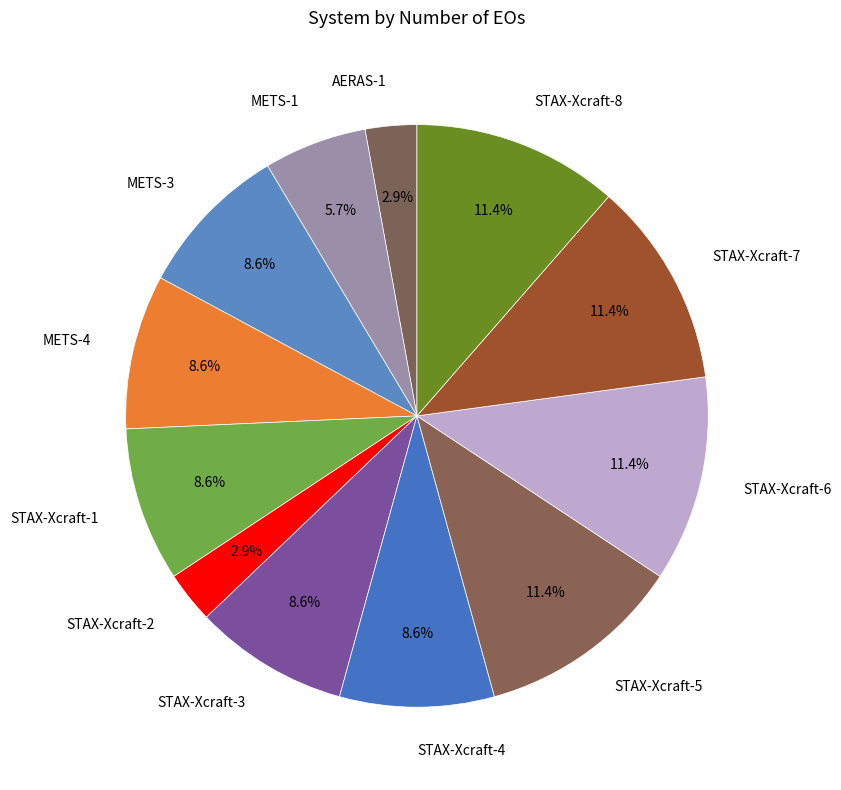

The METS-3 slice represents 19% of the pie. True or false?

False